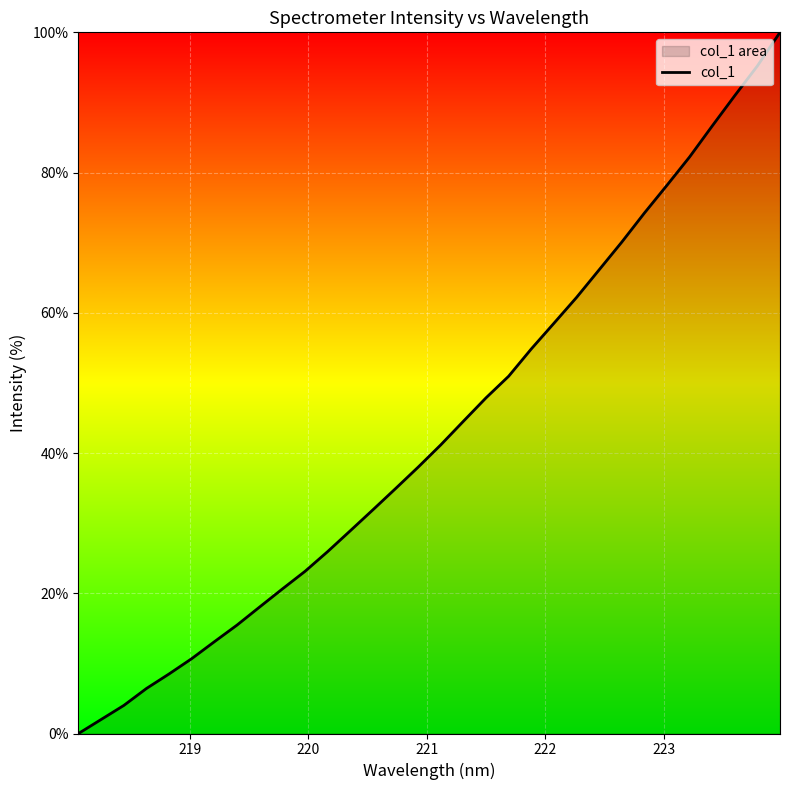

What is the difference between the maximum and minimum values?

100.0